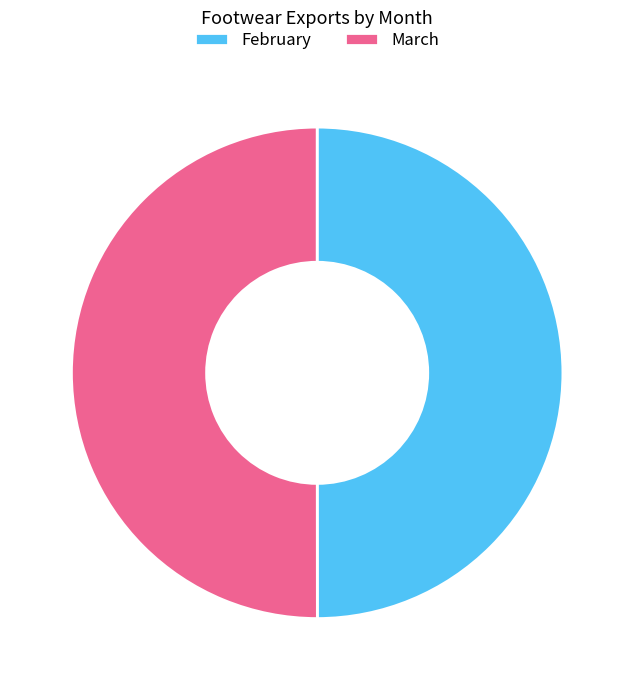

How many segments does this pie chart have?

2